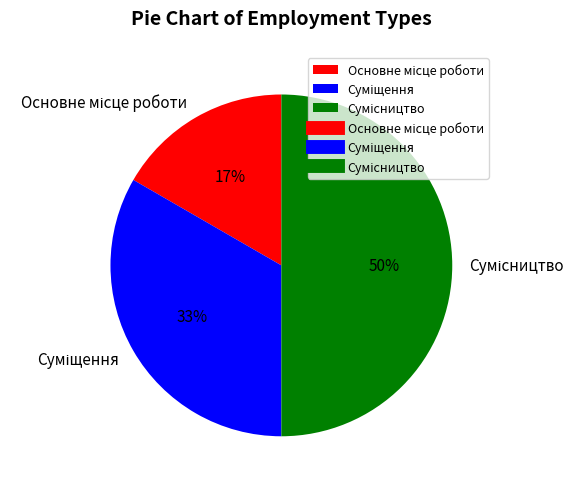

To the nearest percent, what is the average slice percentage?

33%